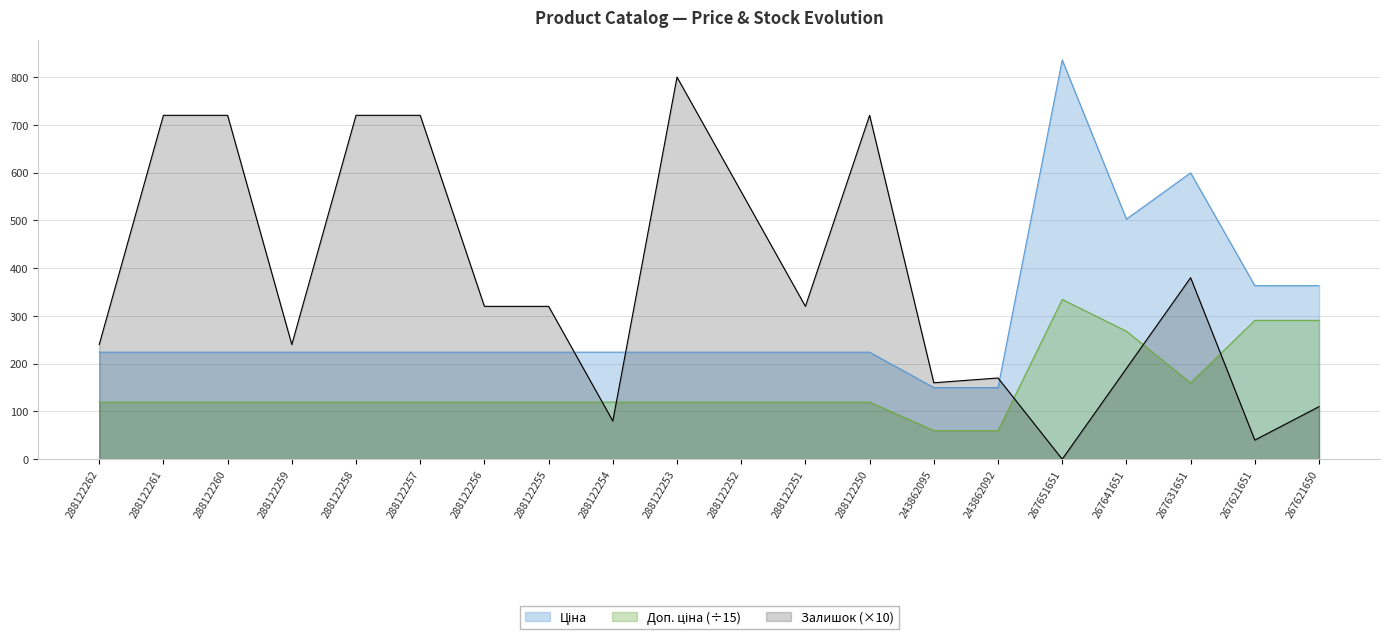

How many data points in Ціна are less than 224?

2